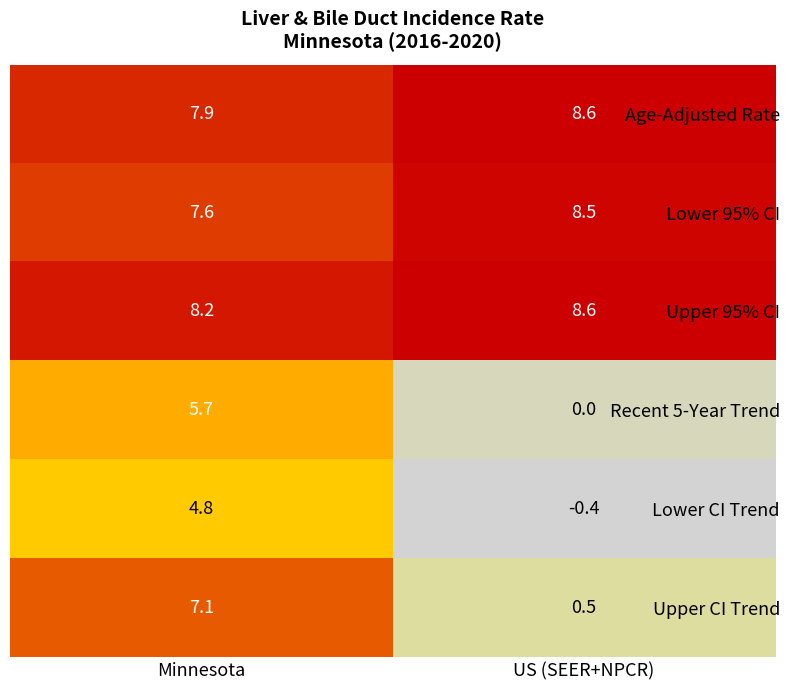

Which category has the lowest value across all series?

US (SEER+NPCR)